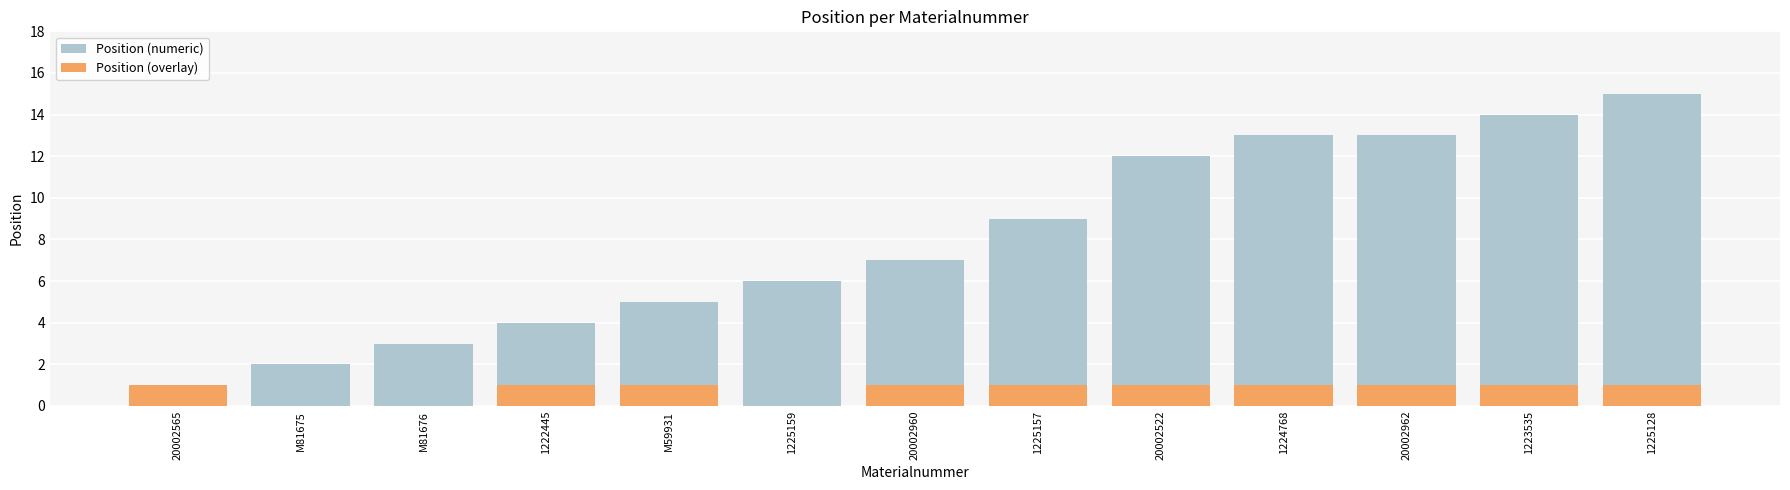

How many values in the Position (numeric) series exceed 7?

6